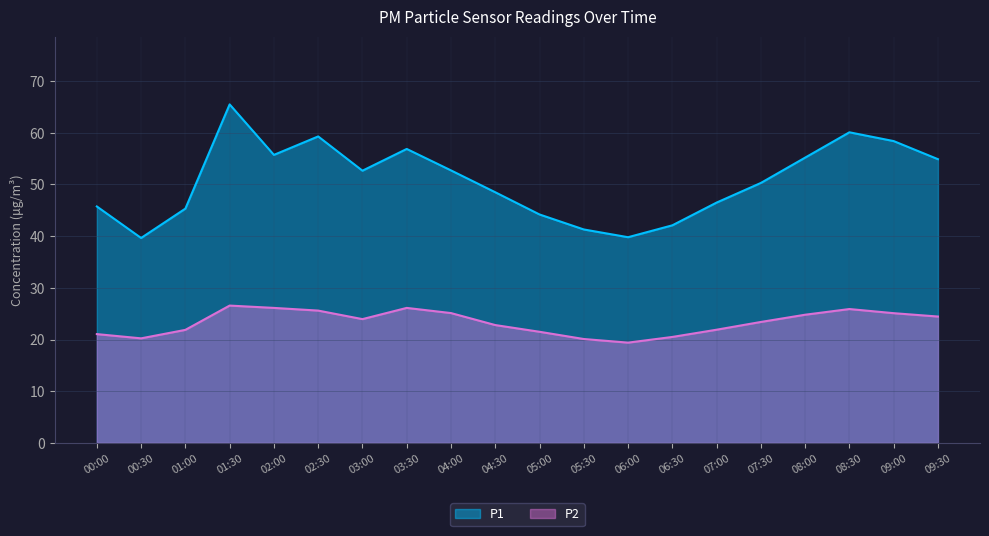

True or false: P2 and P1 cross at least once.

False